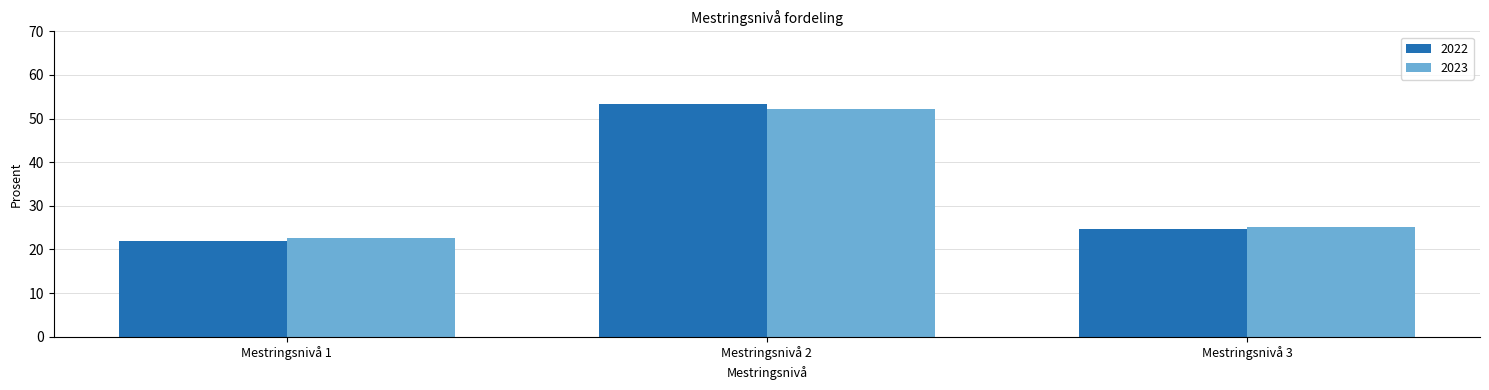

Is the value of 2022 at Mestringsnivå 1 greater than the value of 2023 at Mestringsnivå 3?

No